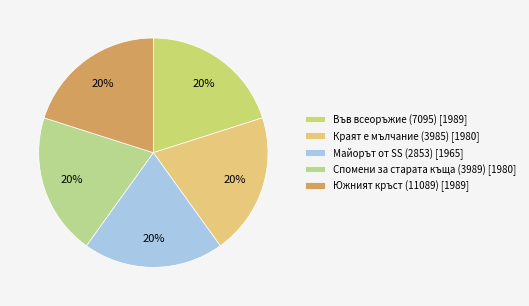

Approximately how many times larger is the value at Южният кръст (11089) compared to Майорът от SS (2853)?

1.0